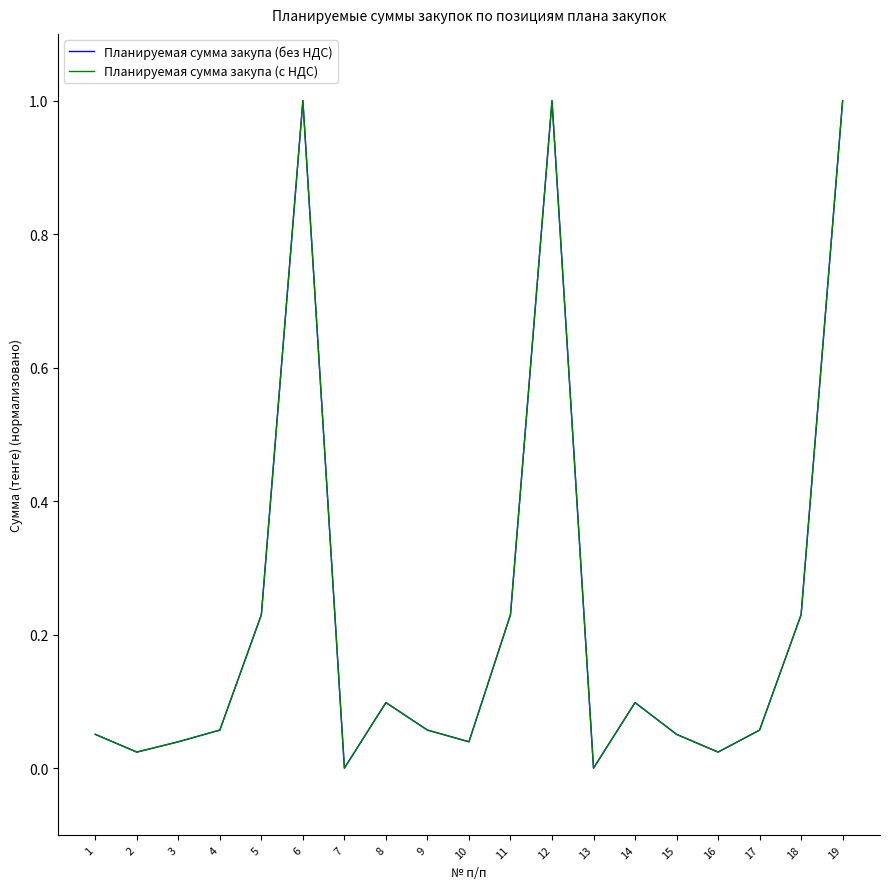

What is the value of the Планируемая сумма закупа (с НДС) point at the 17th from the left?

0.1